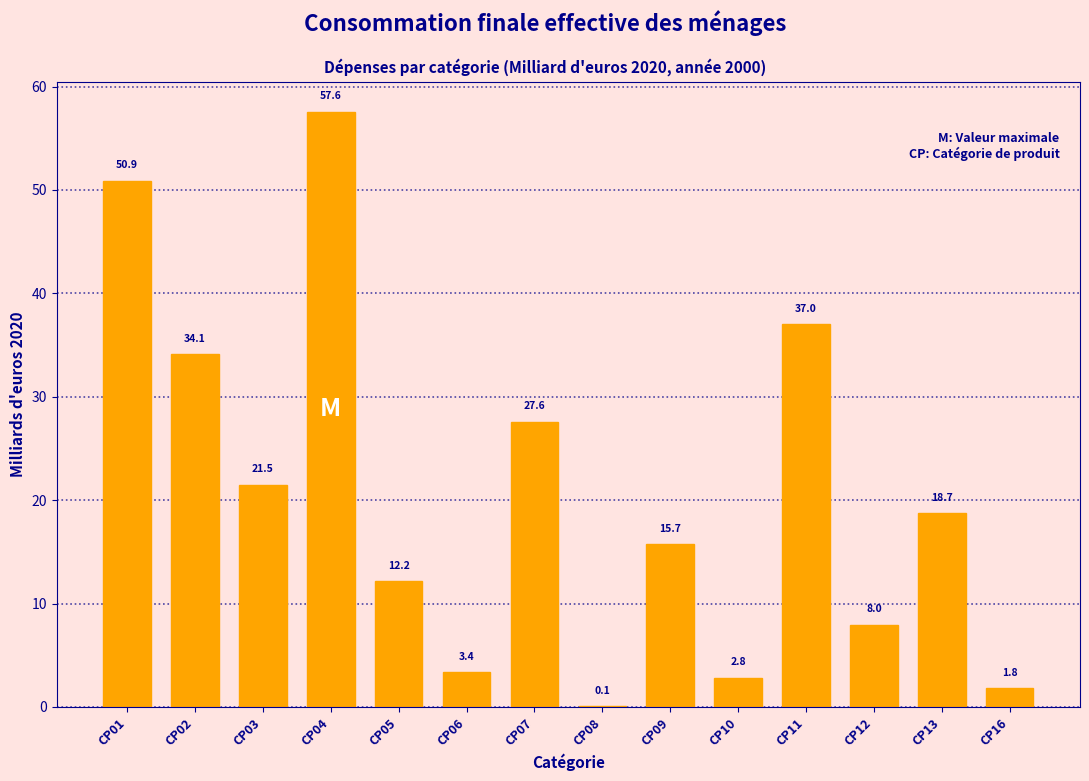

Reading left to right, extract all data points from this chart.

CP01=50.9	CP02=34.1	CP03=21.5	CP04=57.6	CP05=12.2	CP06=3.4	CP07=27.6	CP08=0.1	CP09=15.7	CP10=2.8	CP11=37.0	CP12=8.0	CP13=18.7	CP16=1.8